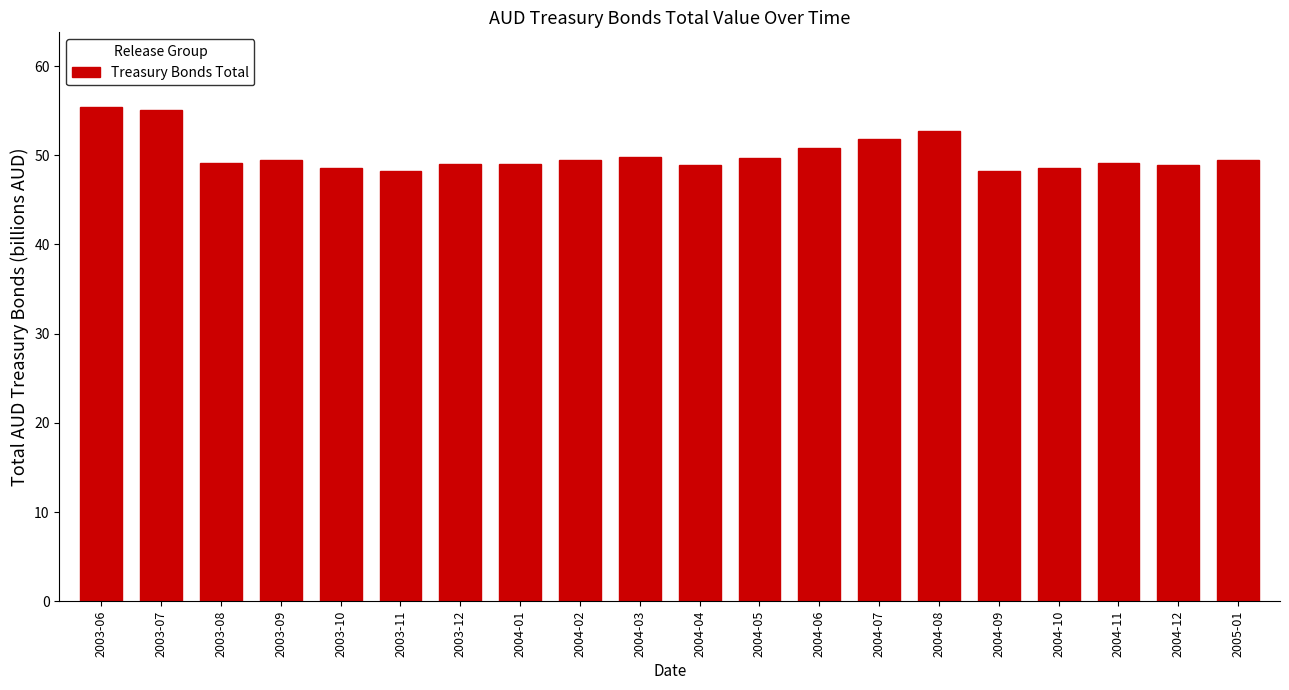

True or false: the data shows 49.8 at 2004-03.

True